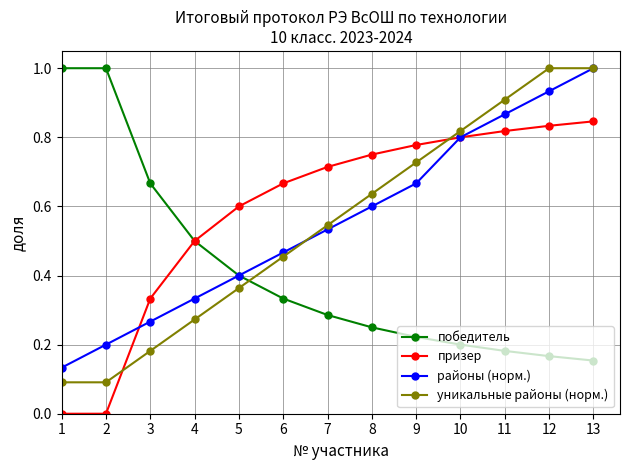

True or false: уникальные районы (норм.) has more than 1 interior local peaks.

False